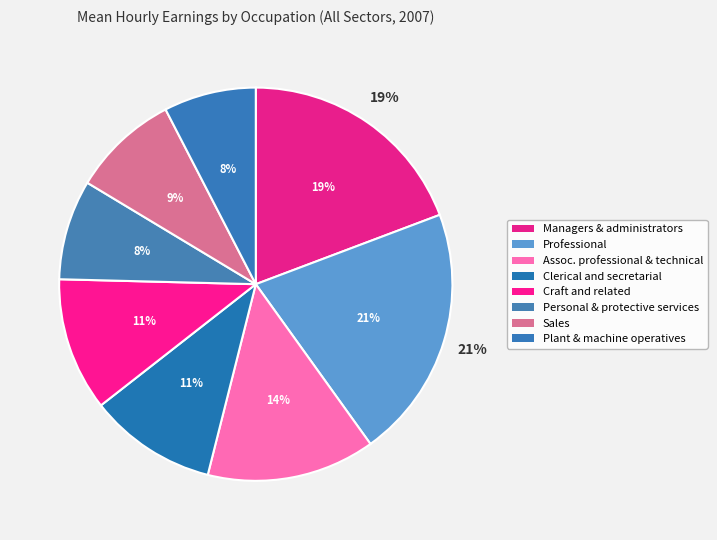

What percentage do Personal and protective
services and Professional together represent?

29.1%